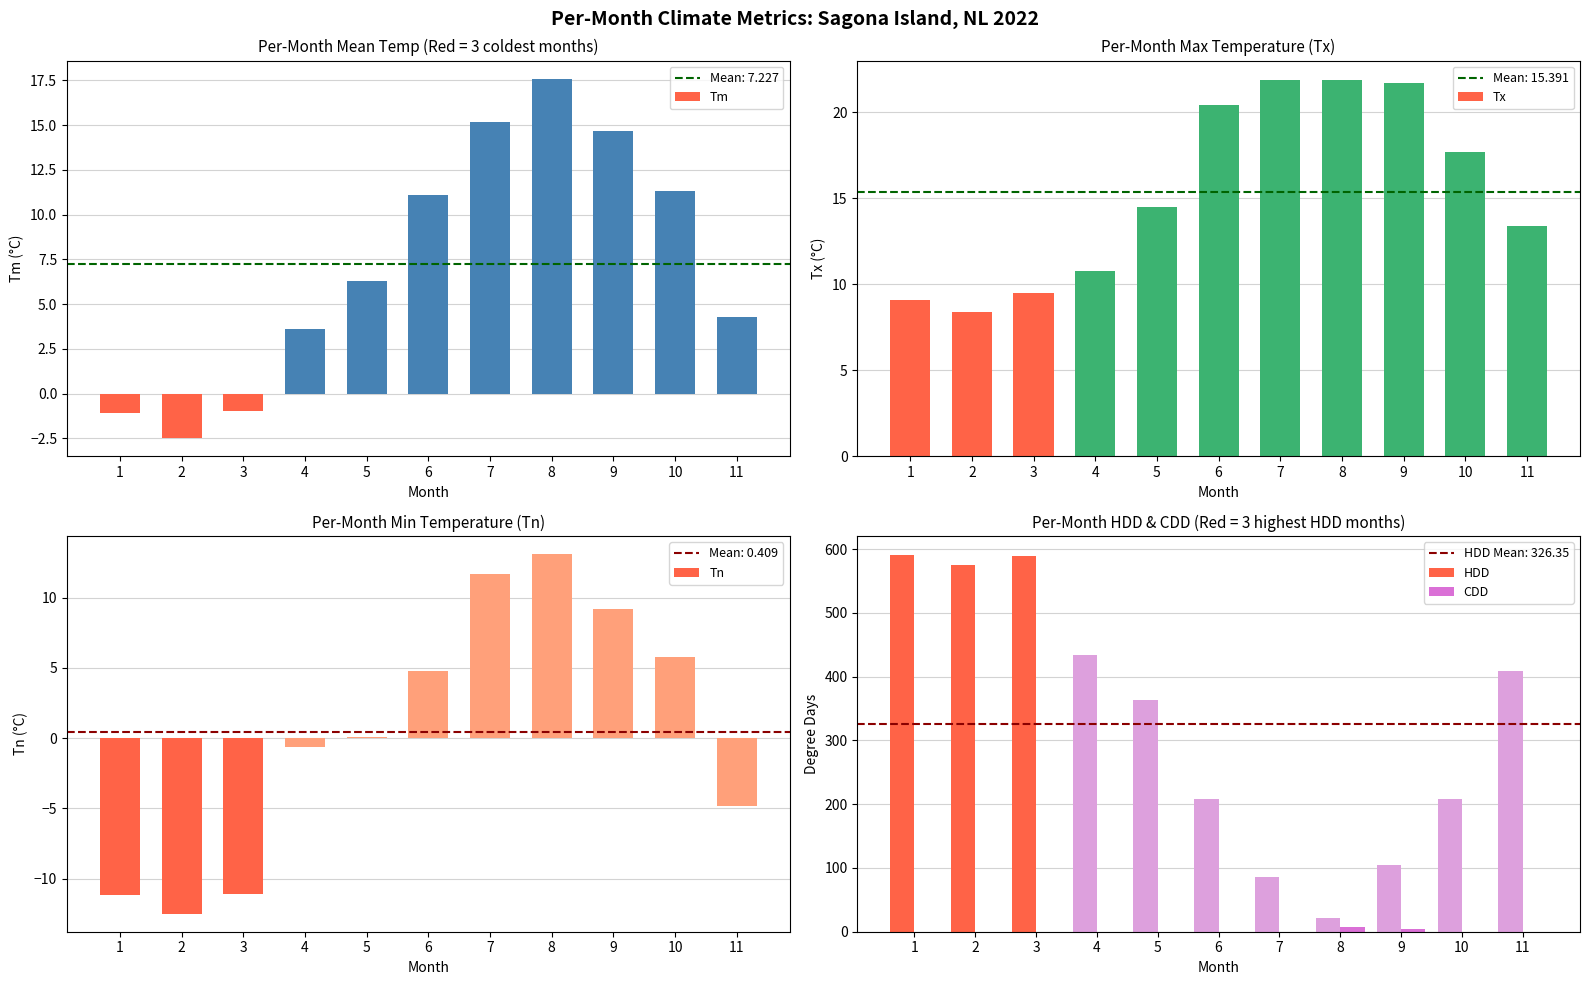

Are the bars grouped side by side (vs. stacked)?

Yes